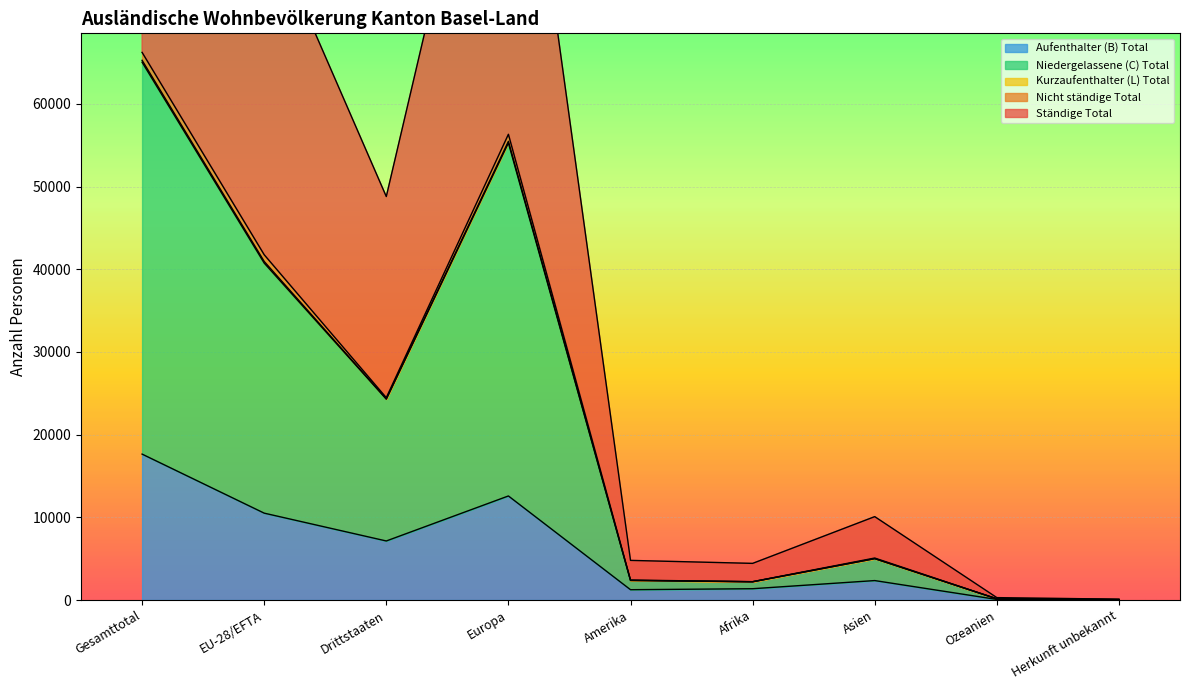

How many values in the Ständige Total series exceed 5008?

4